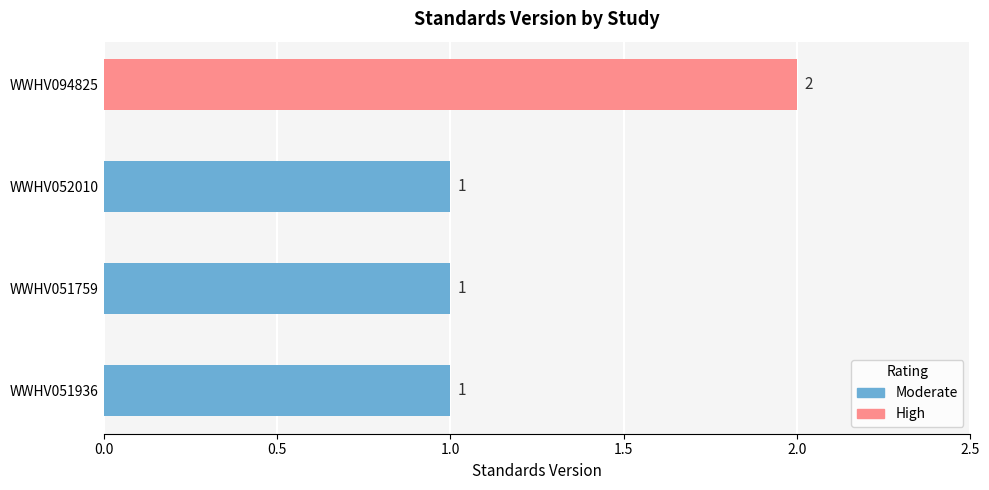

Reading bottom to top, transcribe all the data shown in this chart.

WWHV051936=1	WWHV051759=1	WWHV052010=1	WWHV094825=2